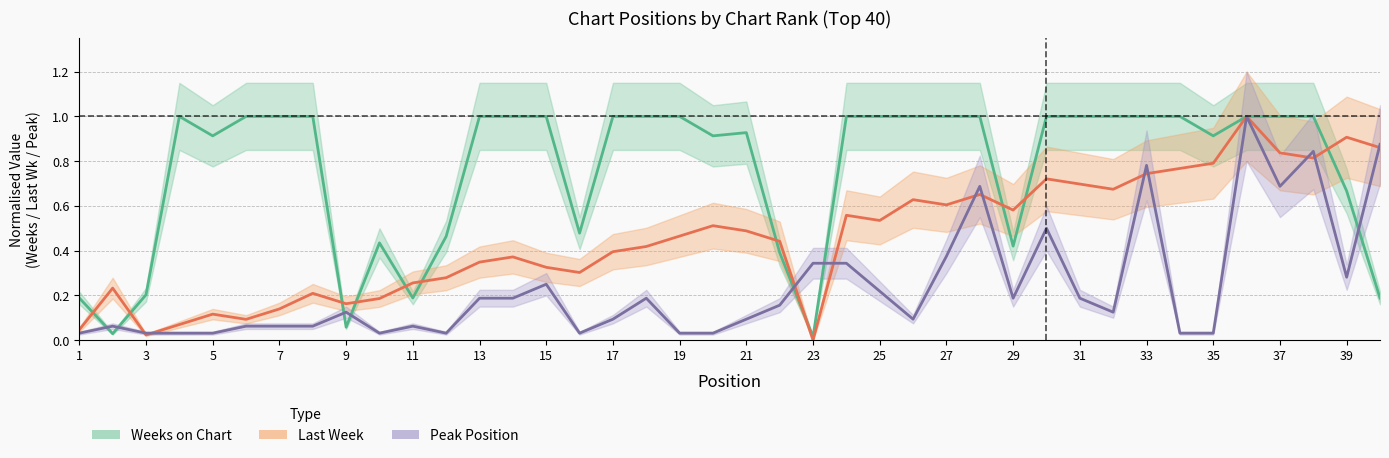

True or false: Weeks on Chart has more than 2 points higher than both neighbors.

True